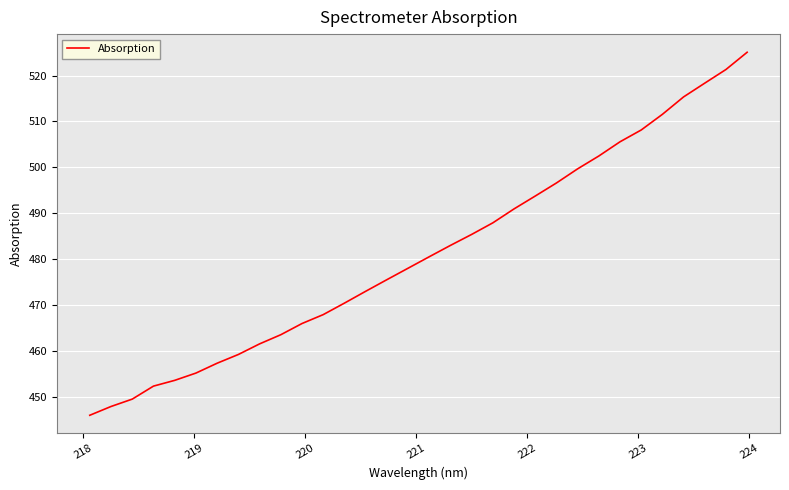

What is the smallest value displayed?

445.9